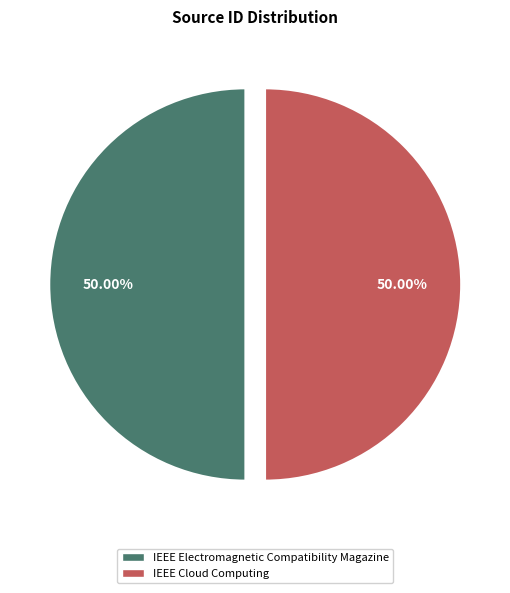

Approximately how many times larger is the value at IEEE Cloud Computing compared to IEEE Electromagnetic Compatibility Magazine?

1.0